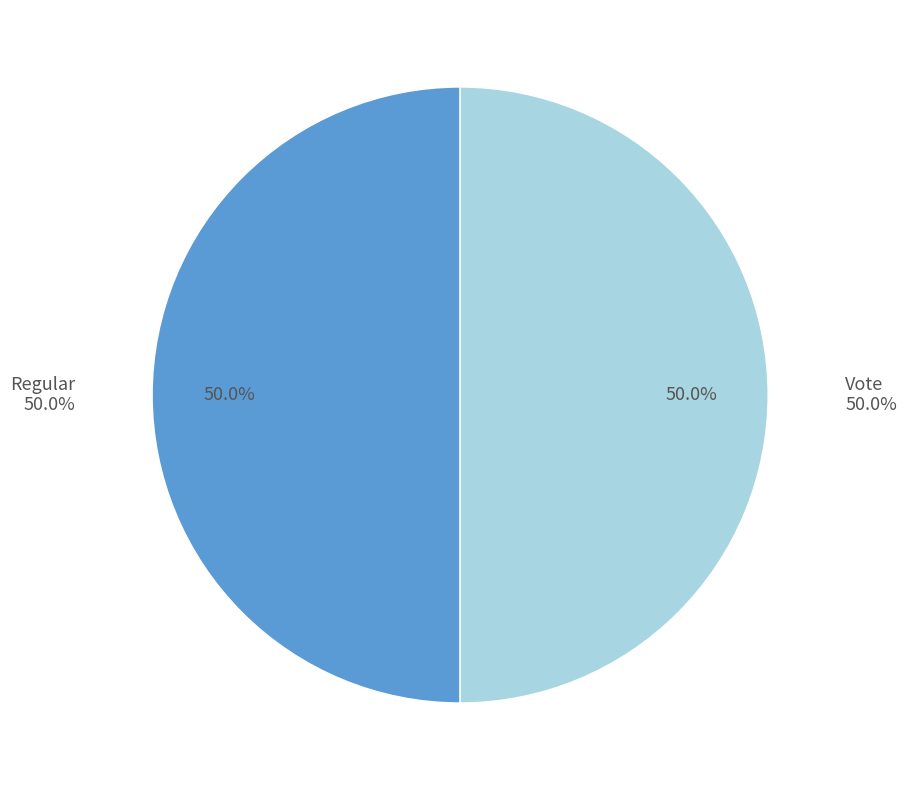

The Vote (io_index=3) slice represents 99% of the pie. True or false?

False